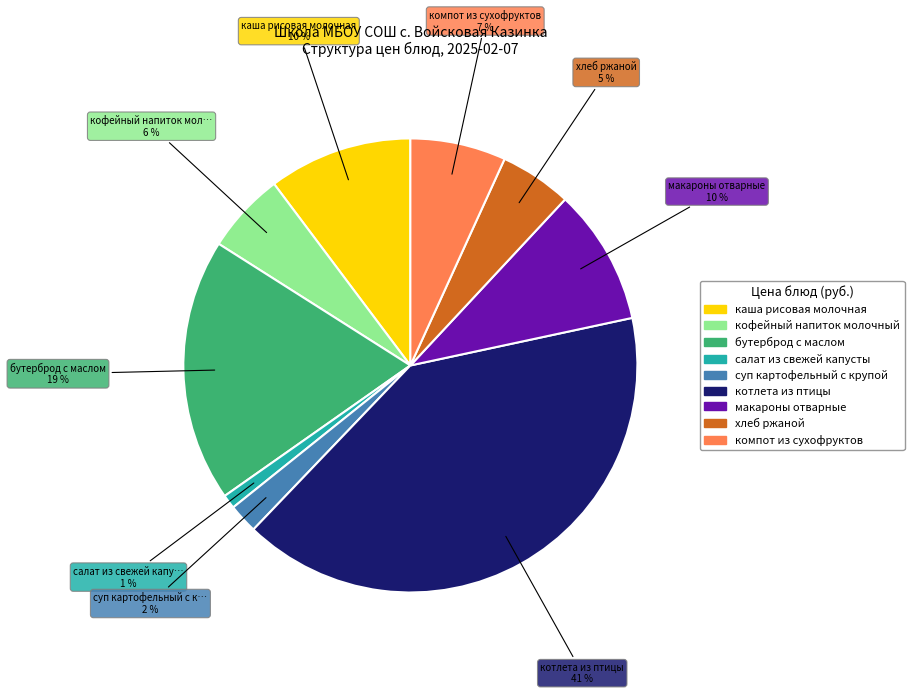

To the nearest percent, what percentage of the pie is хлеб ржаной?

5%